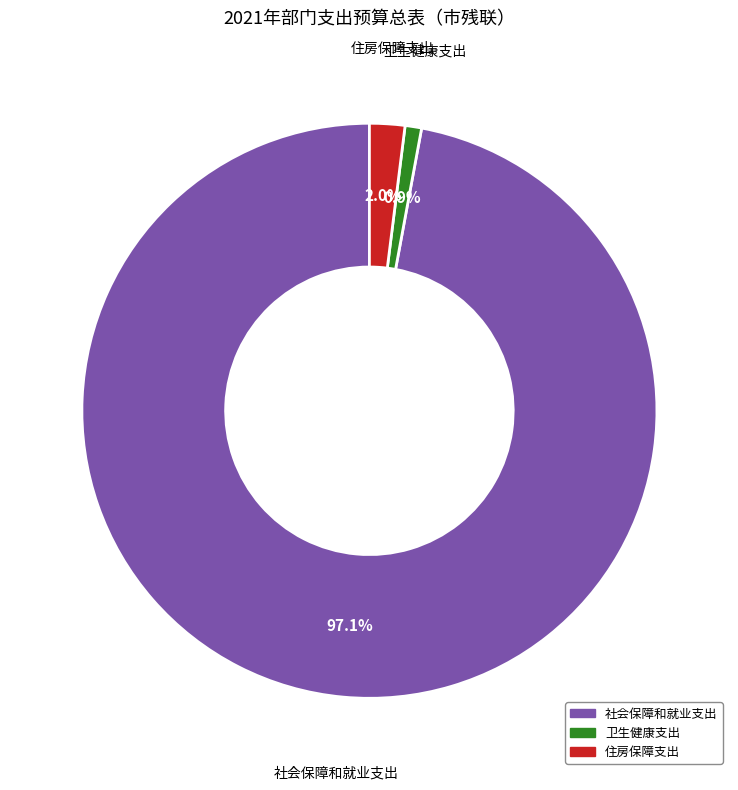

Between 卫生健康支出 and 住房保障支出, which is larger?

住房保障支出